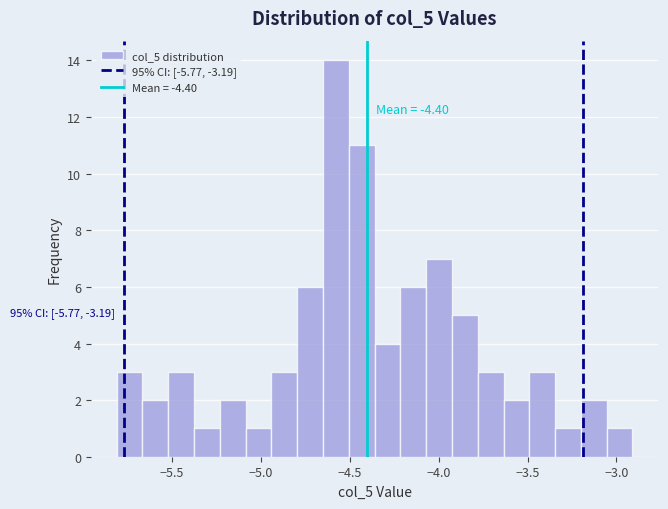

Around what value on the x-axis is the tallest bar? Give the approximate position of its centre, as read against the axis.

-4.60